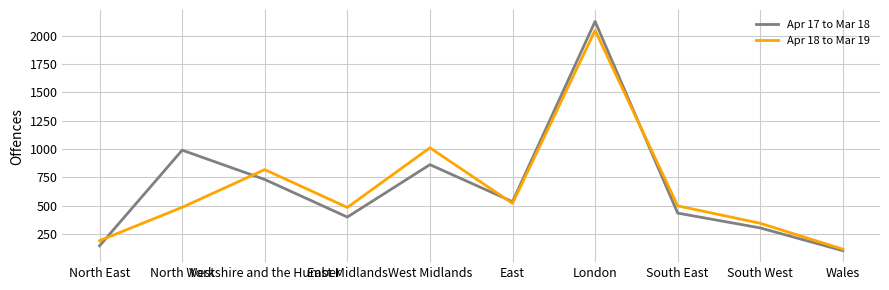

Which series has the widest spread of values?

Apr 17 to Mar 18